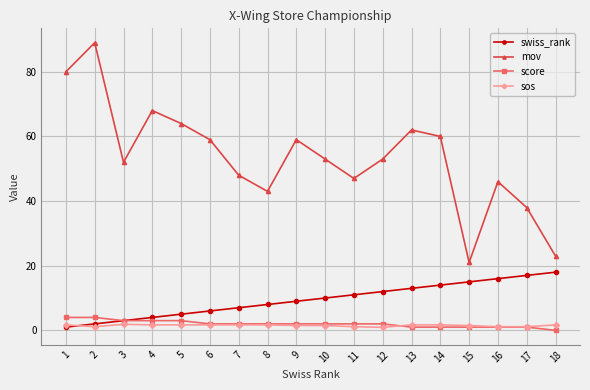

At which category does the chart reach its minimum across all series?

18